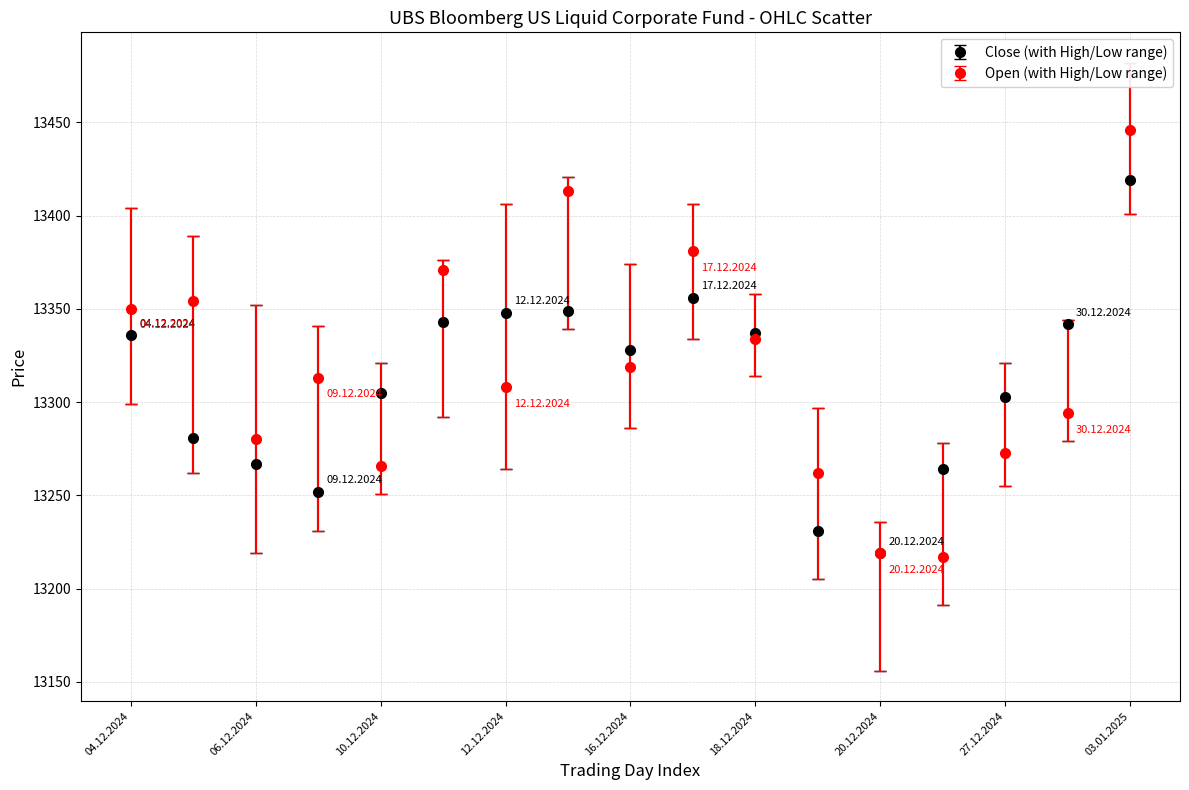

What is the maximum value for Close (with High/Low range)?

13419